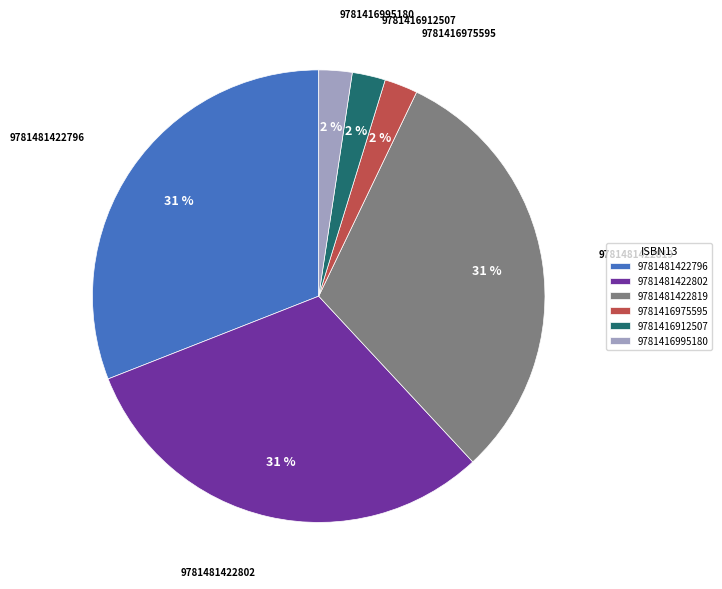

To the nearest percent, what is the difference between the largest and smallest slice percentages?

29%